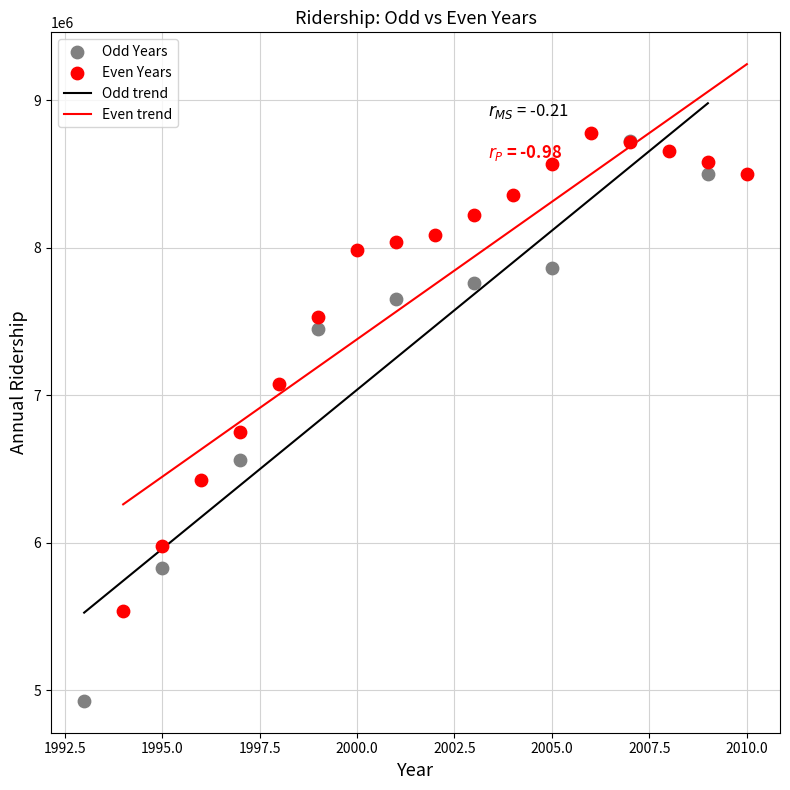

Which series has the largest Y range (max minus min)?

Odd Years